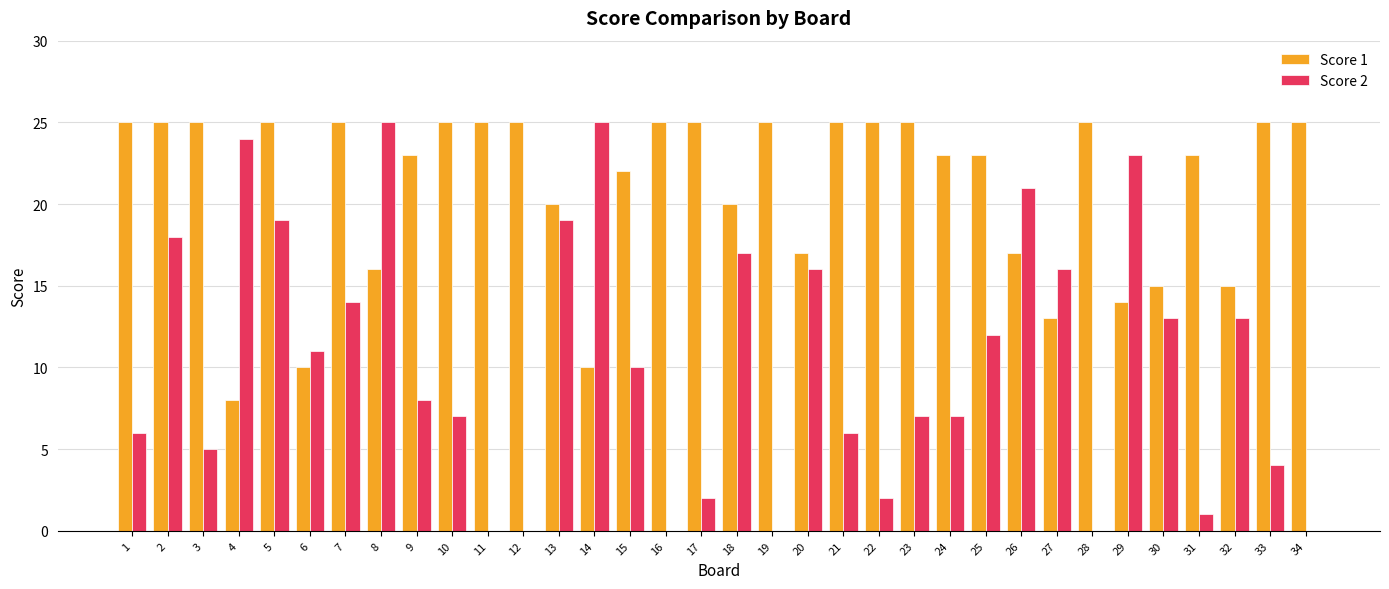

What is the average value of the Score 2 series?

10